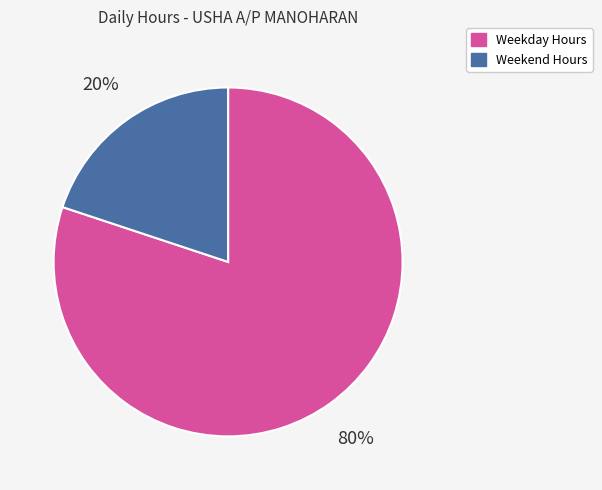

To the nearest percent, what is the difference between the largest and smallest slice percentages?

60%